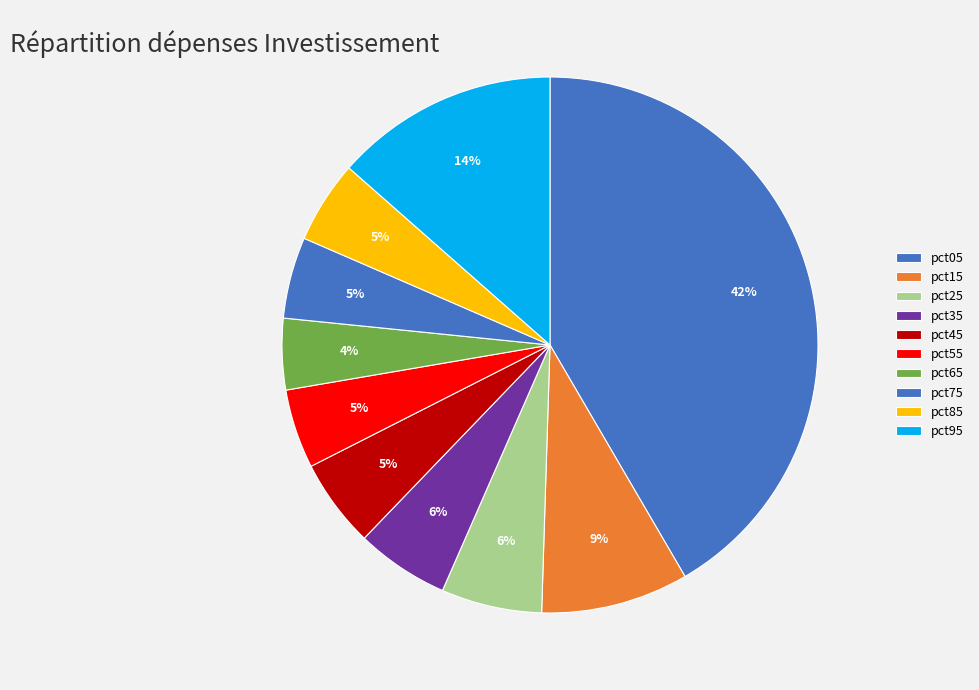

The pct55 slice represents 19% of the pie. True or false?

False